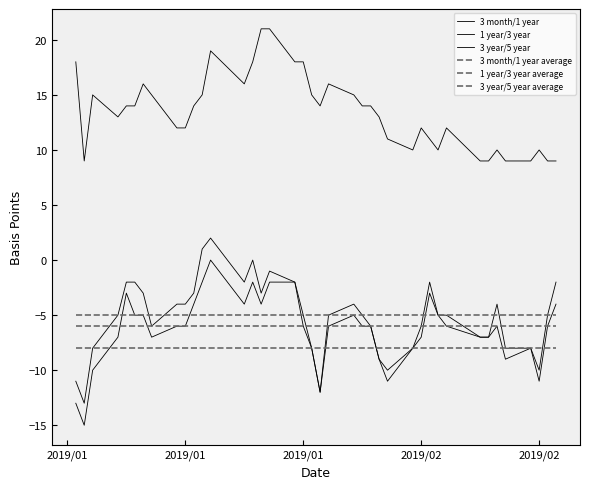

How many intersections are there between 3 year/5 year and 1 year/3 year average?

3